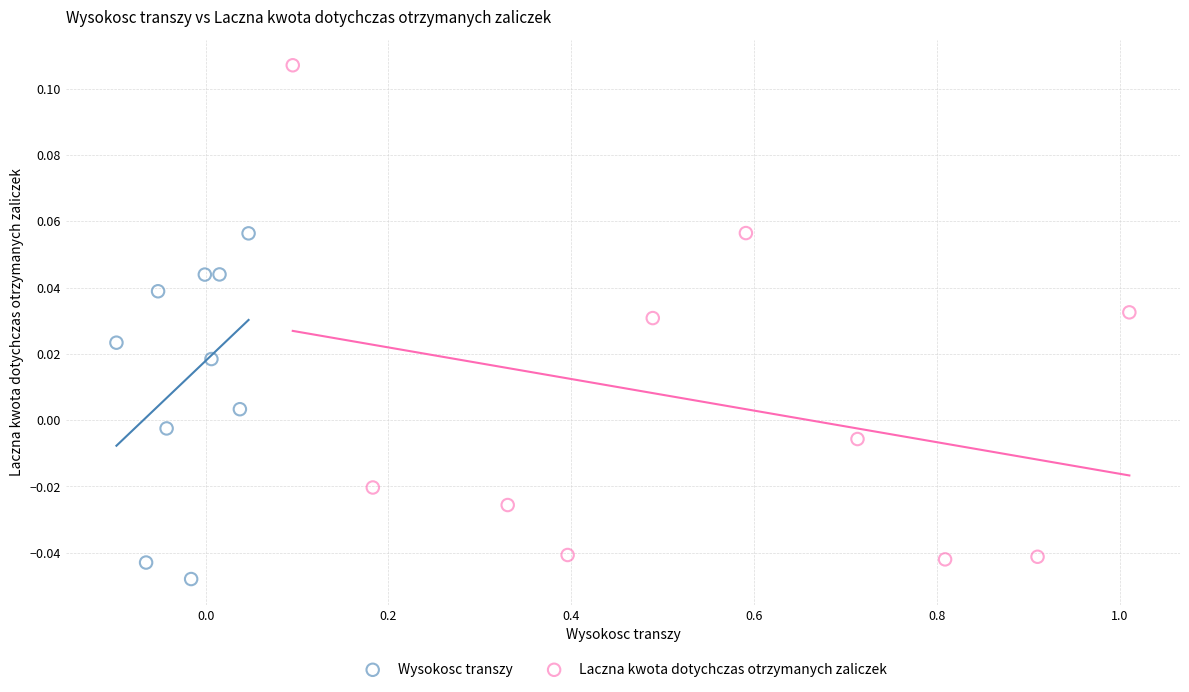

Which series reaches the maximum Y coordinate?

Laczna kwota dotychczas otrzymanych zaliczek